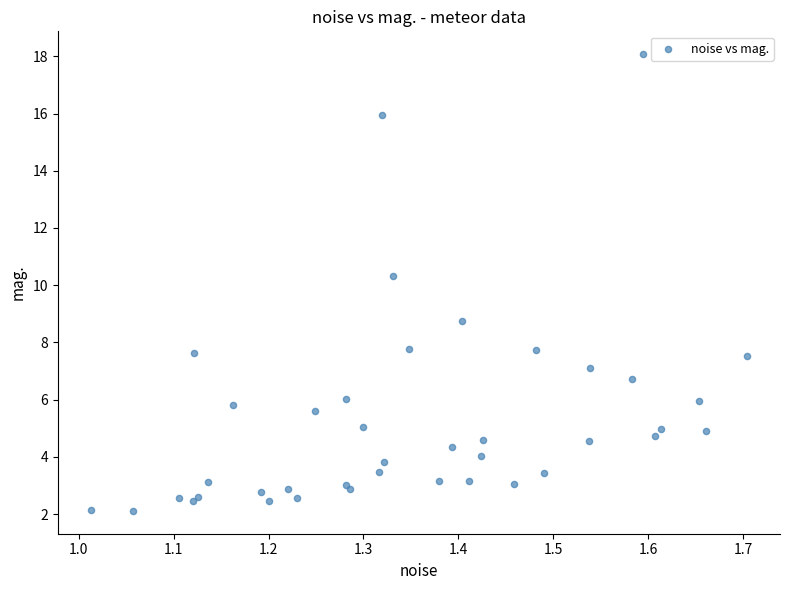

What Y value in the scatter plot is closest to 10?

10.3